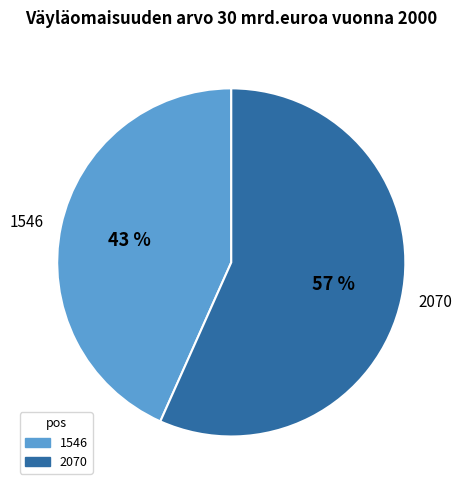

Between 2070 and 1546, which is larger?

2070